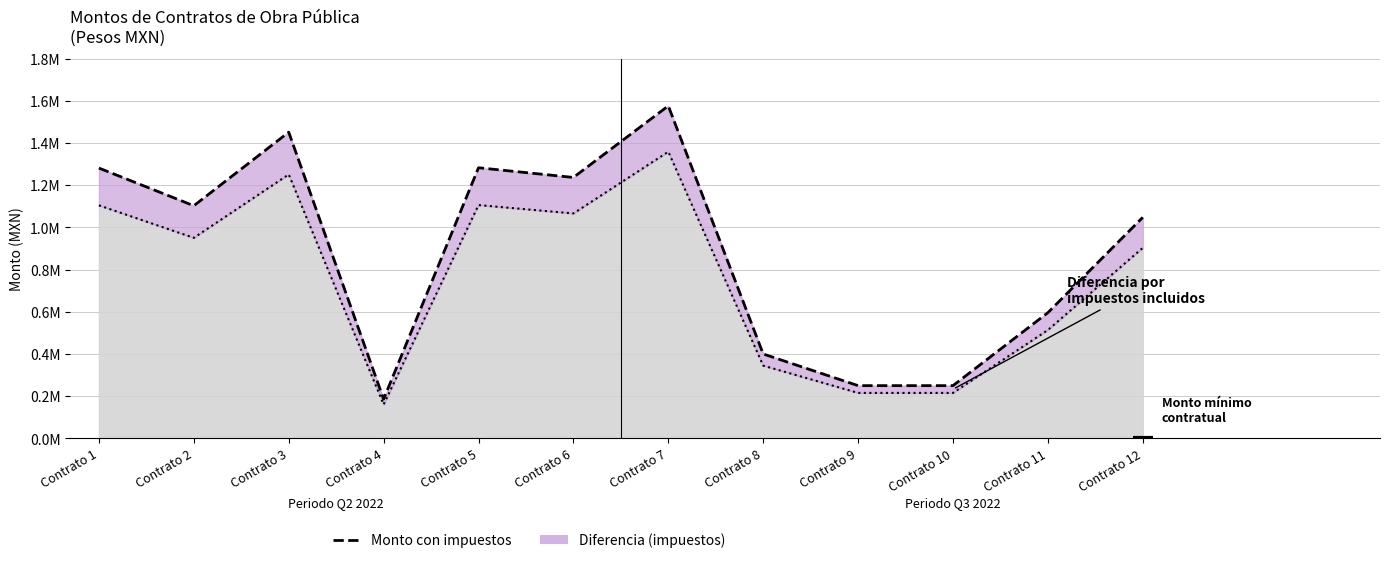

Reading left to right, what are all the values shown in this chart?

Monto con impuestos: Contrato 1=1281035.1	Contrato 2=1102527.9	Contrato 3=1451074.9	Contrato 4=186060.5	Contrato 5=1282573.4	Contrato 6=1236590.9	Contrato 7=1575785.1	Contrato 8=400000.0	Contrato 9=249999.3	Contrato 10=250000.0	Contrato 11=595739.5	Contrato 12=1047466.8
Monto sin impuestos (línea): Contrato 1=1104340.6	Contrato 2=950455.1	Contrato 3=1250926.6	Contrato 4=160397.0	Contrato 5=1105666.8	Contrato 6=1066026.7	Contrato 7=1358435.4	Contrato 8=344827.6	Contrato 9=215516.6	Contrato 10=215517.2	Contrato 11=513568.5	Contrato 12=902988.6